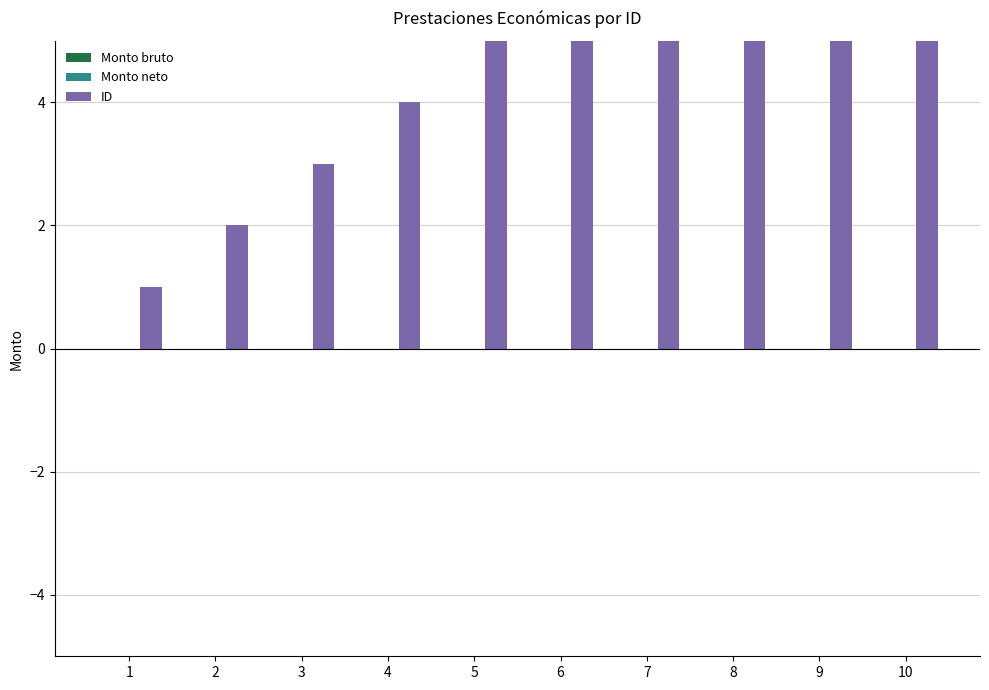

Where is Monto bruto nearest to the value 0?

1